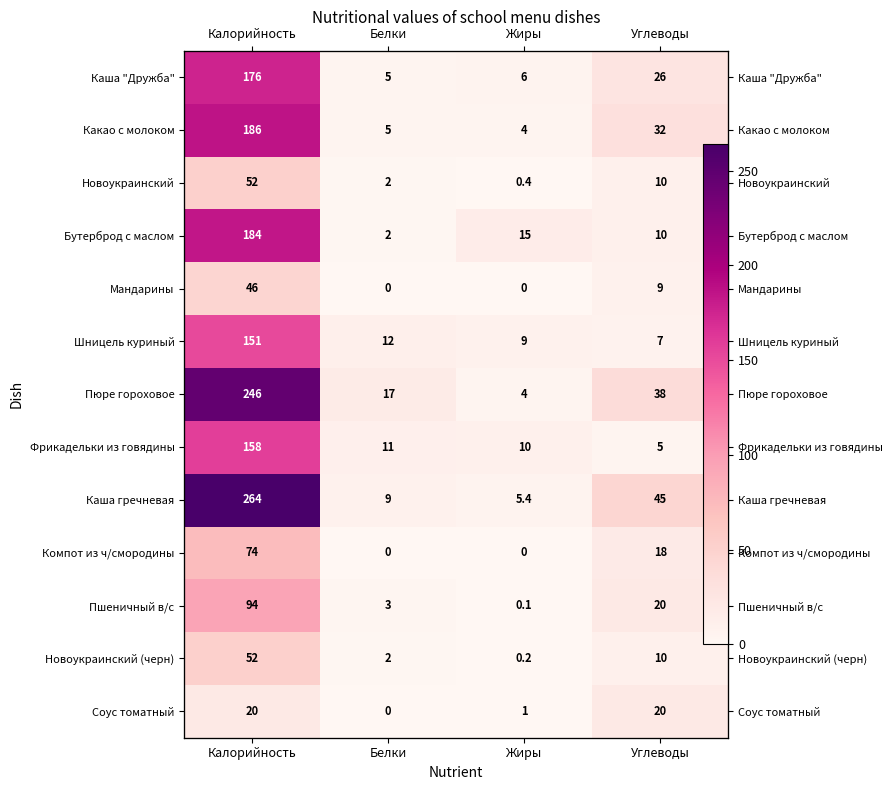

What is the total value across all series at Жиры?

55.1